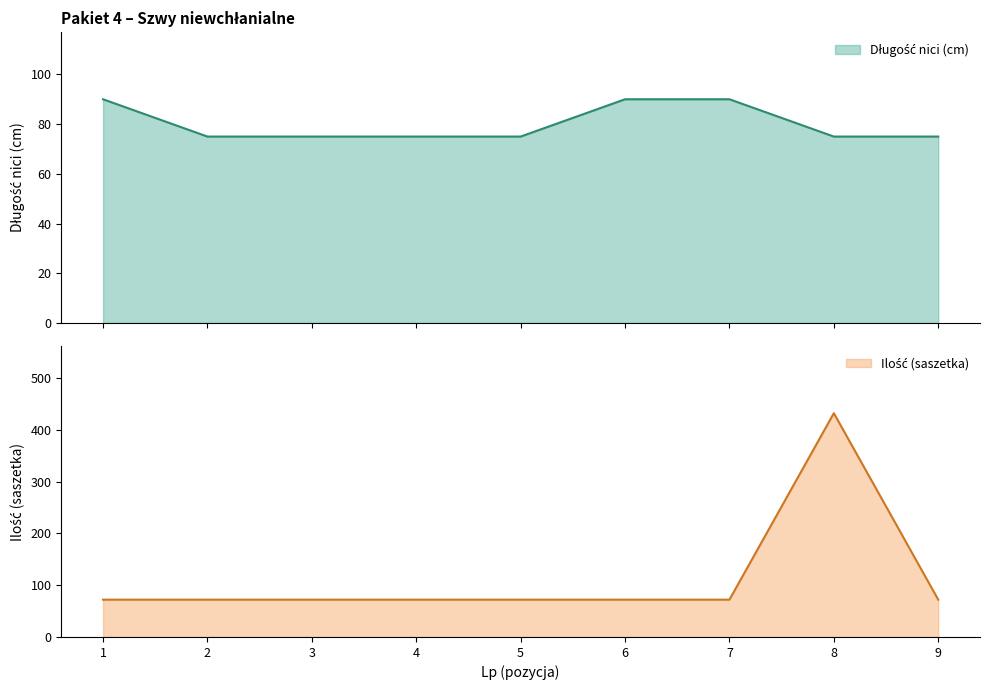

At which category does the chart reach its peak across all series?

8